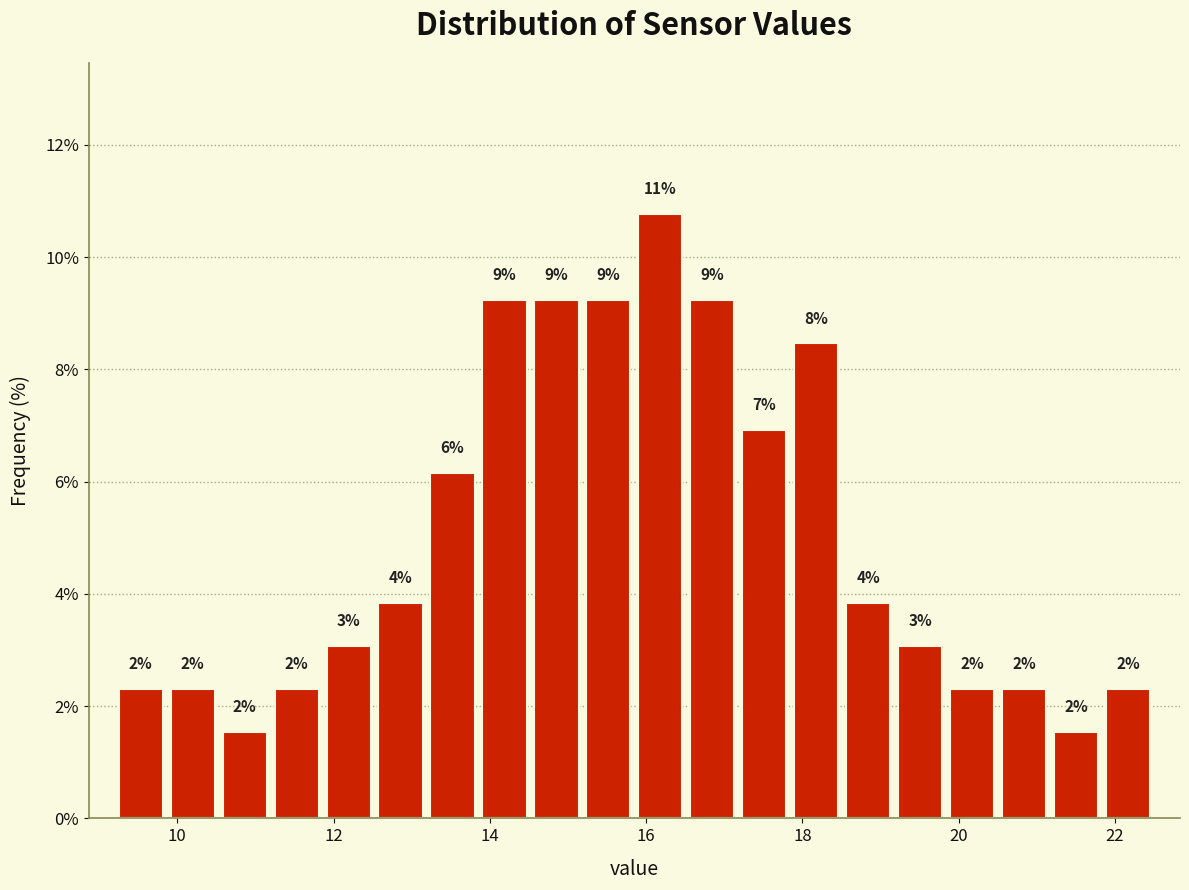

Around what value on the x-axis is the tallest bar? Give the approximate position of its centre, as read against the axis.

16.2